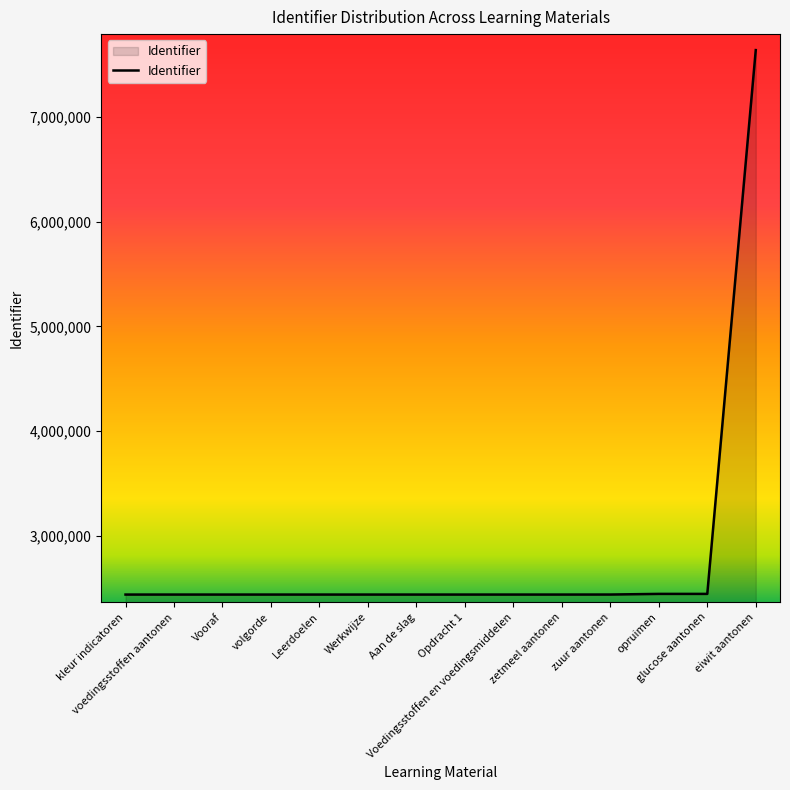

What is the difference between the maximum and minimum values?

5205763